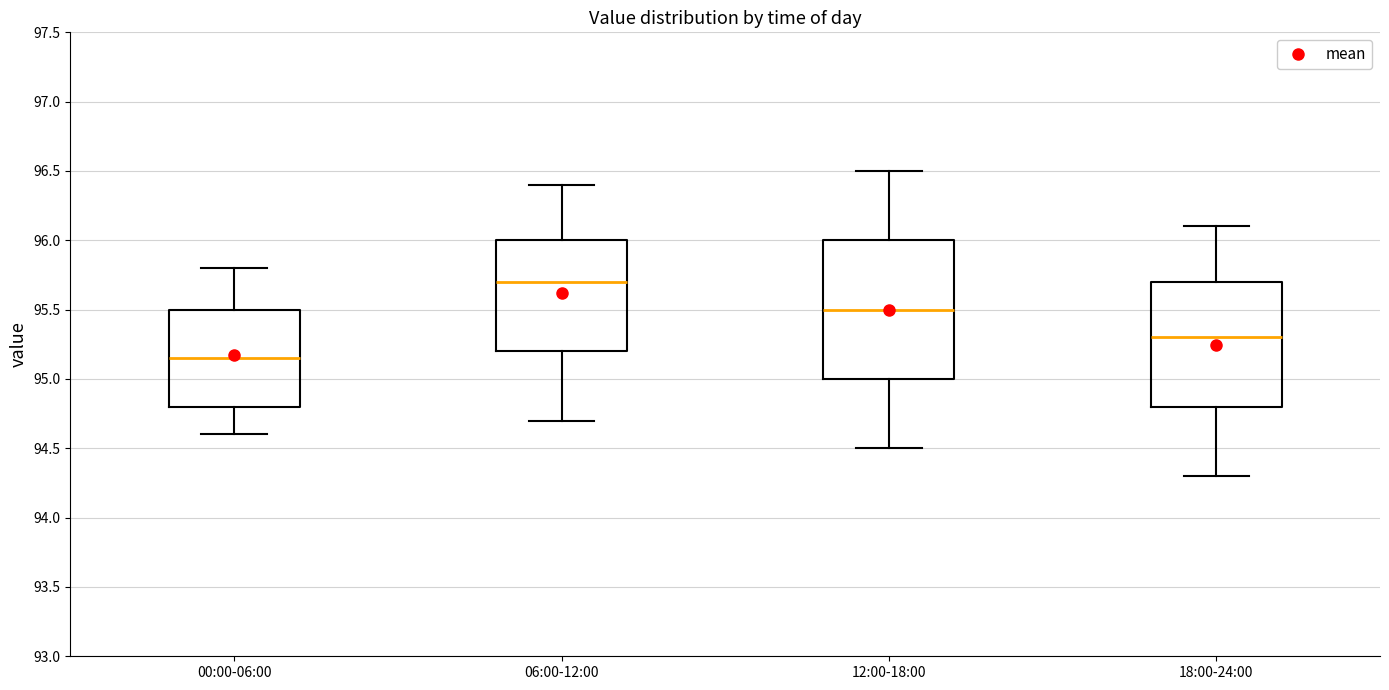

Reading left to right, read every box against the y-axis: the position of its median line, the range the box covers, and the ends of its whiskers. The values are not printed on the chart, so give them approximately, as read against the axis.

00:00-06:00: median 95.15, box 94.80 to 95.50, whiskers 94.60 to 95.80
06:00-12:00: median 95.70, box 95.20 to 96.00, whiskers 94.70 to 96.40
12:00-18:00: median 95.50, box 95.00 to 96.00, whiskers 94.50 to 96.50
18:00-24:00: median 95.30, box 94.80 to 95.70, whiskers 94.30 to 96.10